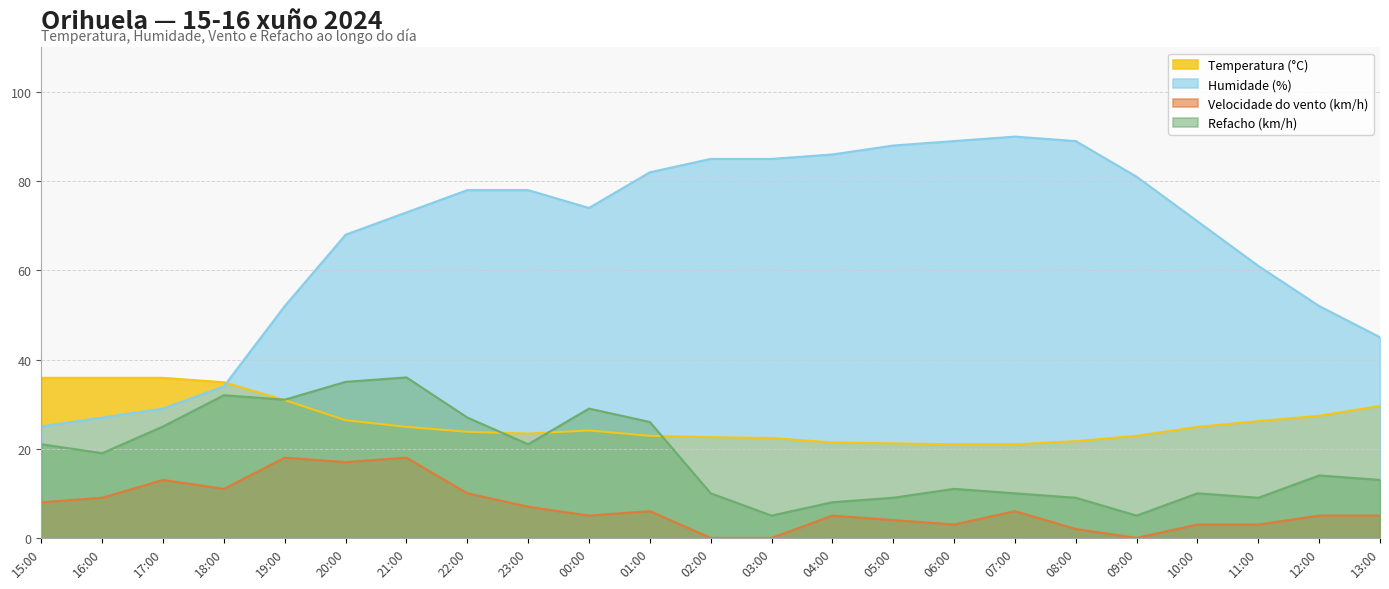

Is it true that Refacho (km/h) equals 10.0 at 07:00?

True